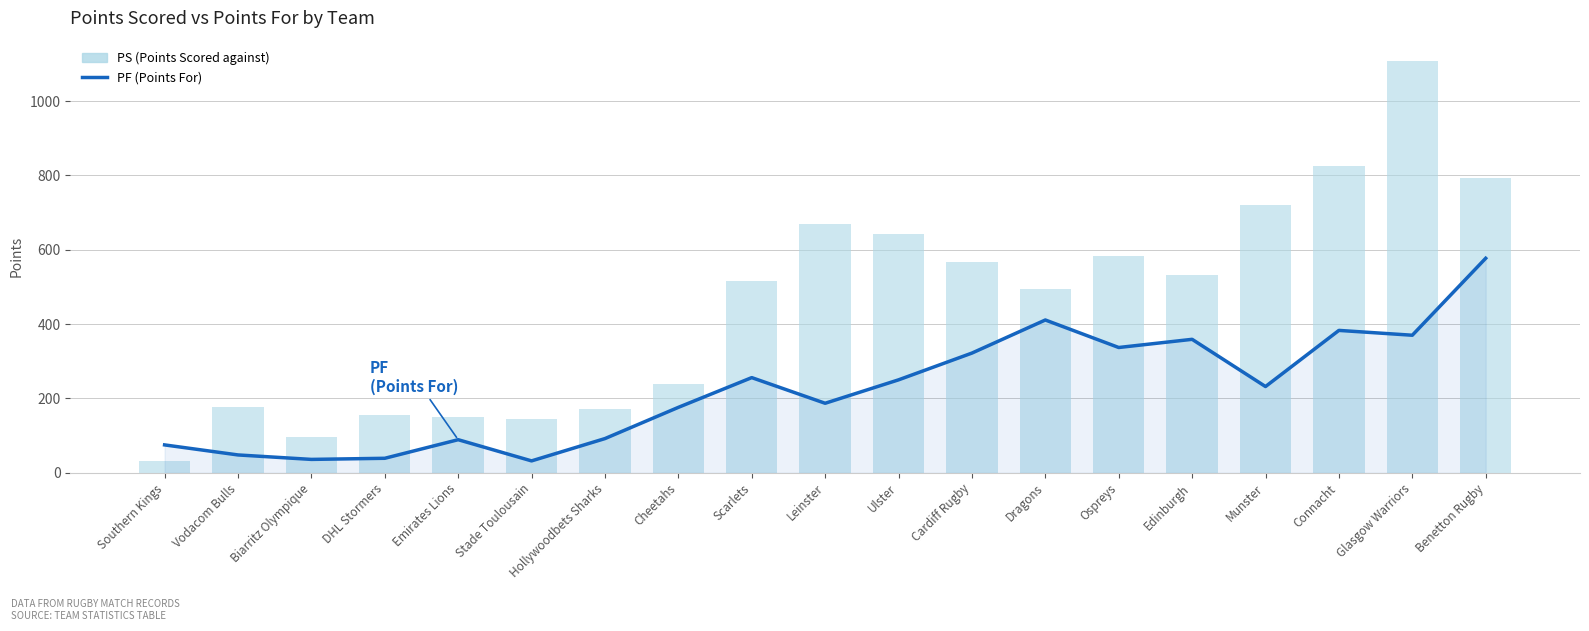

True or false: PF has a value of 75 at Southern Kings.

True